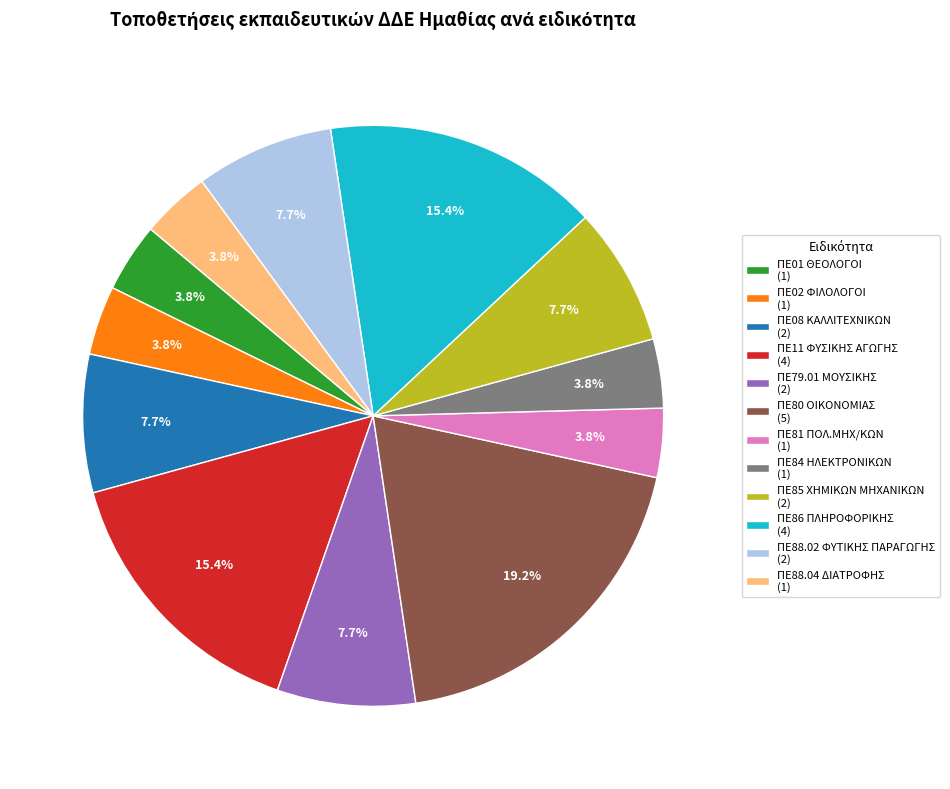

Does ΠΕ11 ΦΥΣΙΚΗΣ ΑΓΩΓΗΣ (4) represent more than half of the total?

No